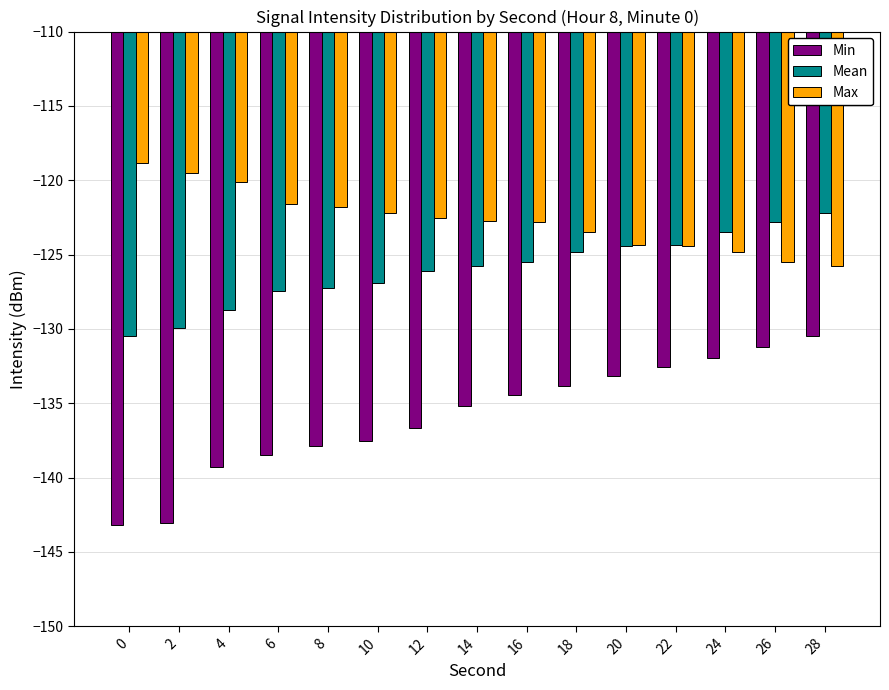

Is the value of Min at 28 greater than the value of Mean at 22?

No